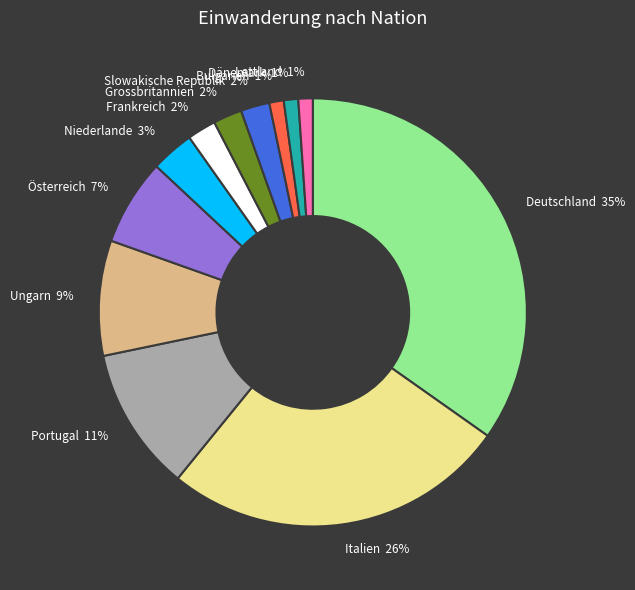

Which slice is the largest?

Deutschland